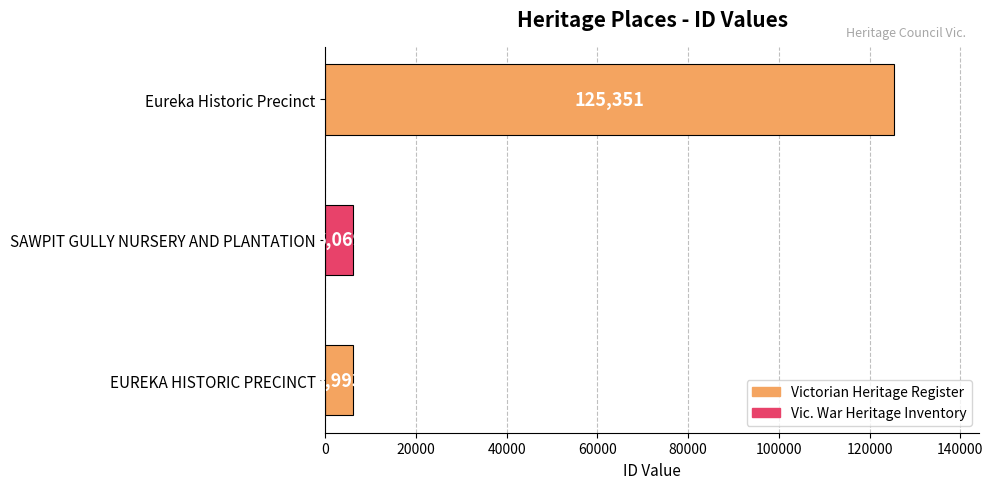

What is the maximum value shown in the chart?

125351